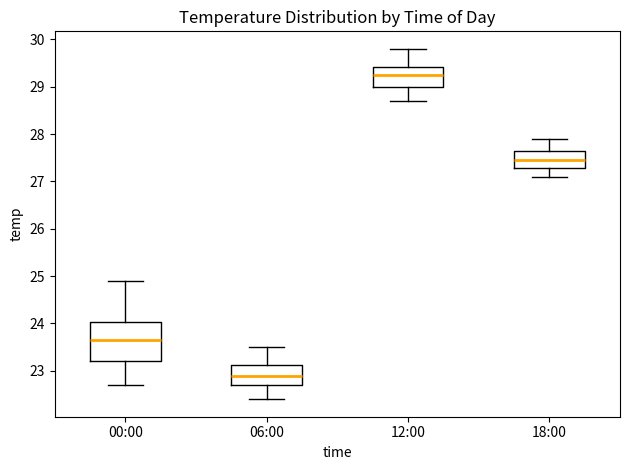

Reading left to right, transcribe this box plot: for each box, give where its median line is, the range the box spans, and where its two whiskers end, as read against the y-axis. The values are not printed on the chart, so give them approximately, as read against the axis.

00:00: median 23.7, box 23.2 to 24.0, whiskers 22.7 to 24.9
06:00: median 22.9, box 22.7 to 23.1, whiskers 22.4 to 23.5
12:00: median 29.3, box 29.0 to 29.4, whiskers 28.7 to 29.8
18:00: median 27.5, box 27.3 to 27.7, whiskers 27.1 to 27.9